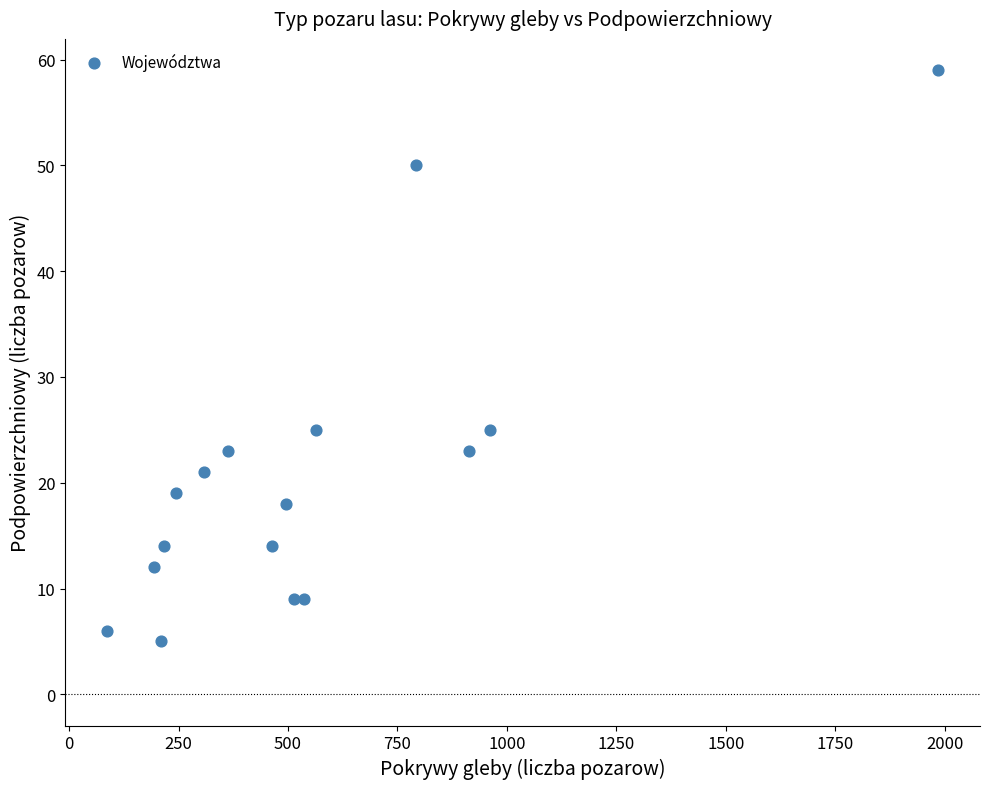

What is the range of X values (max minus min)?

1900